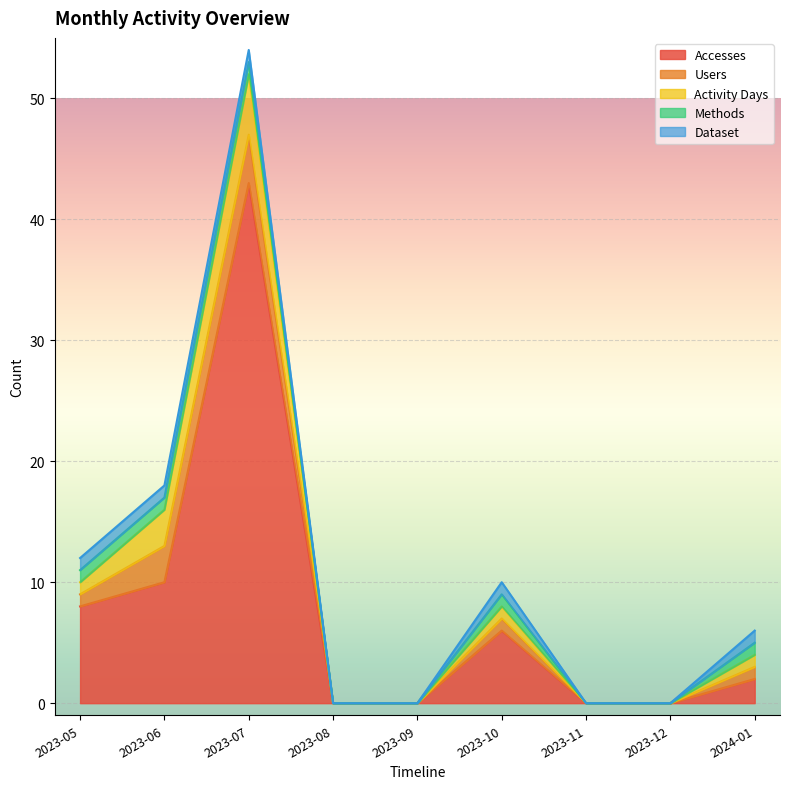

What is the value of the Accesses point at the 3rd from the left?

43